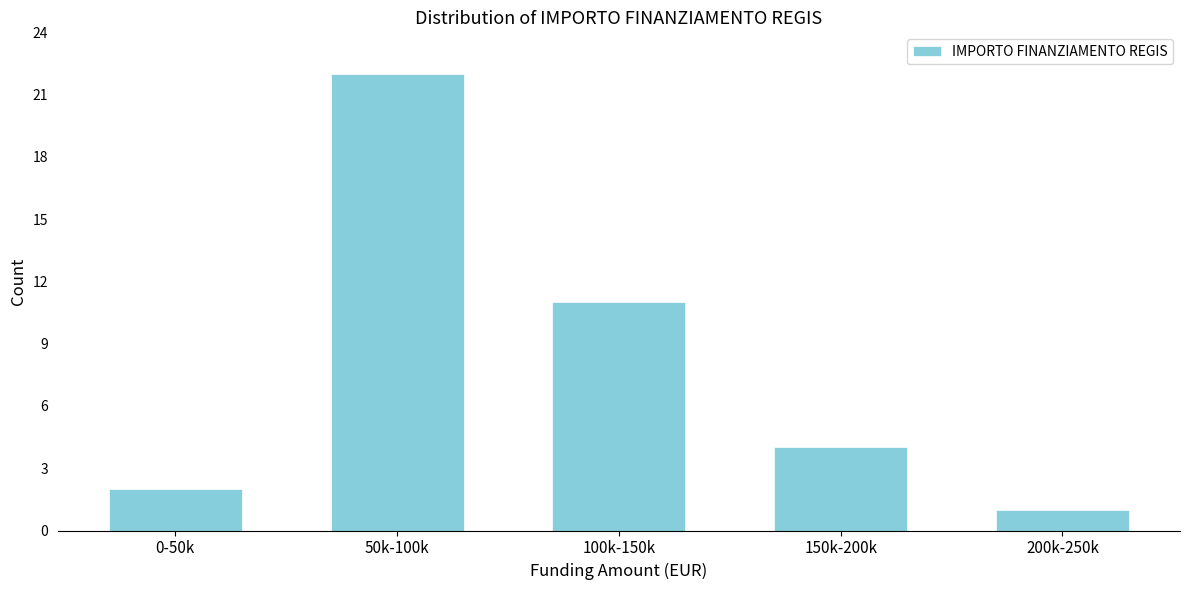

Reading left to right, list all the values displayed in this chart.

2	22	11	4	1